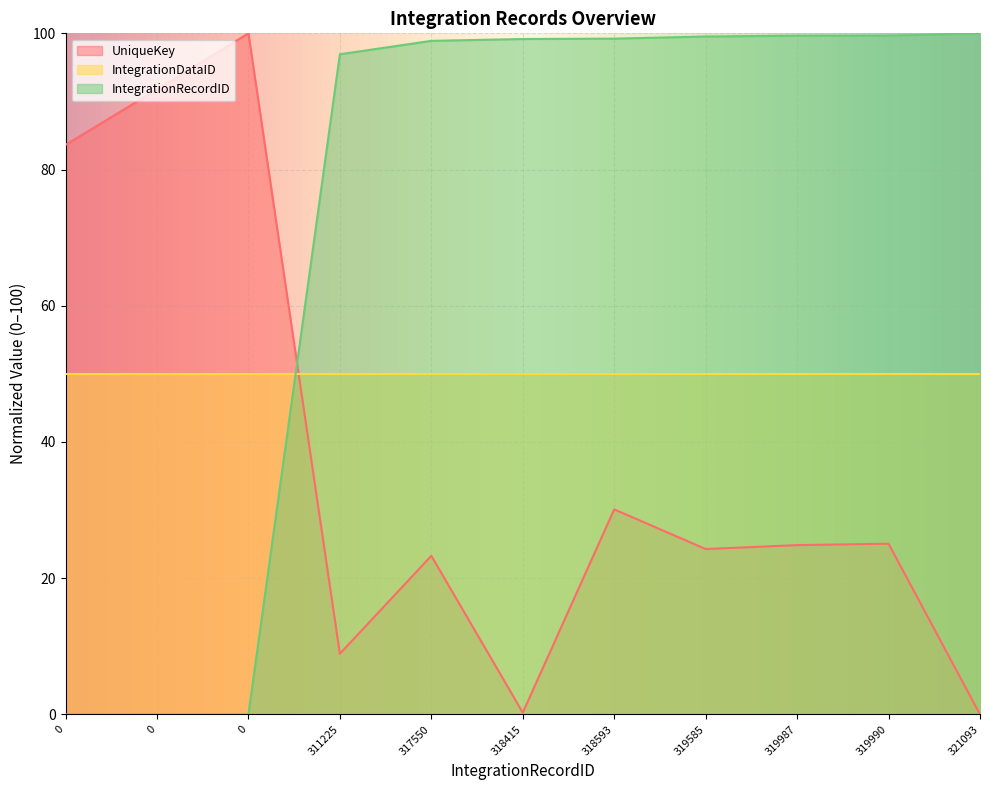

What is the value of the IntegrationRecordID point at the 11th from the left?

100.0